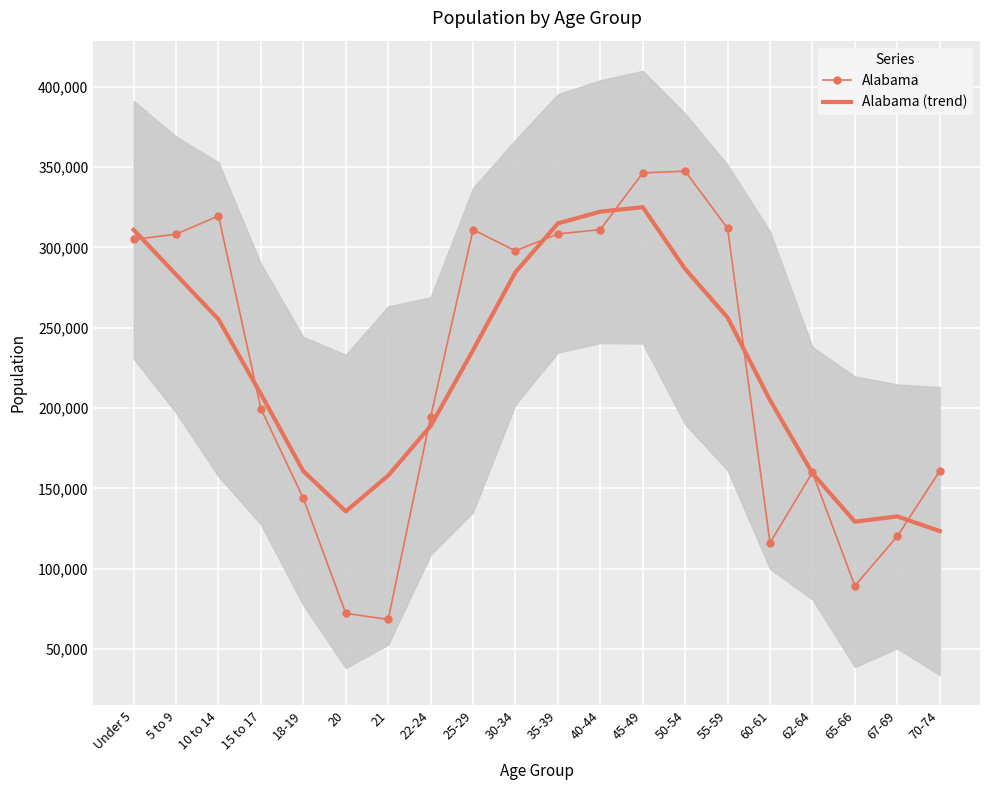

Is it true that Alabama (trend) equals 431598.9 at 35-39?

False